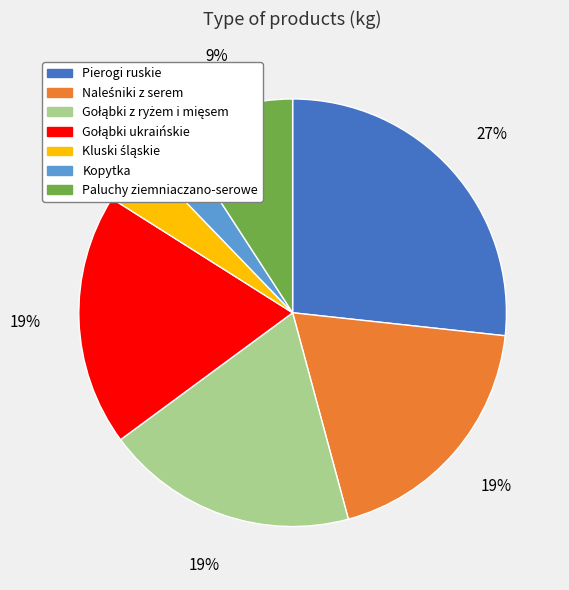

Is it true that Pierogi ruskie is 40% of the pie?

False